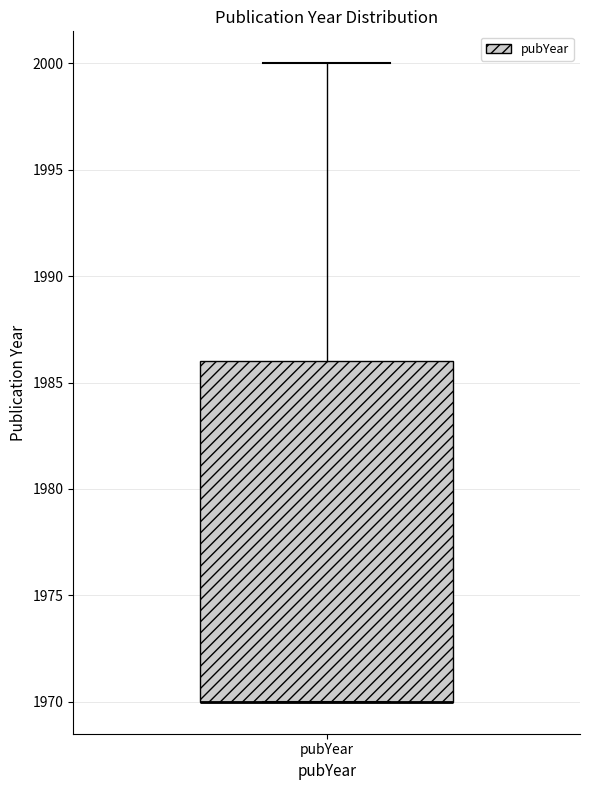

Transcribe this box plot: give where the median line is, the range the box spans, and where the two whiskers end, as read against the y-axis. The values are not printed on the chart, so give them approximately, as read against the axis.

median 1970 (drawn on the box's lower edge), box 1970 to 1986, whiskers 1970 to 2000